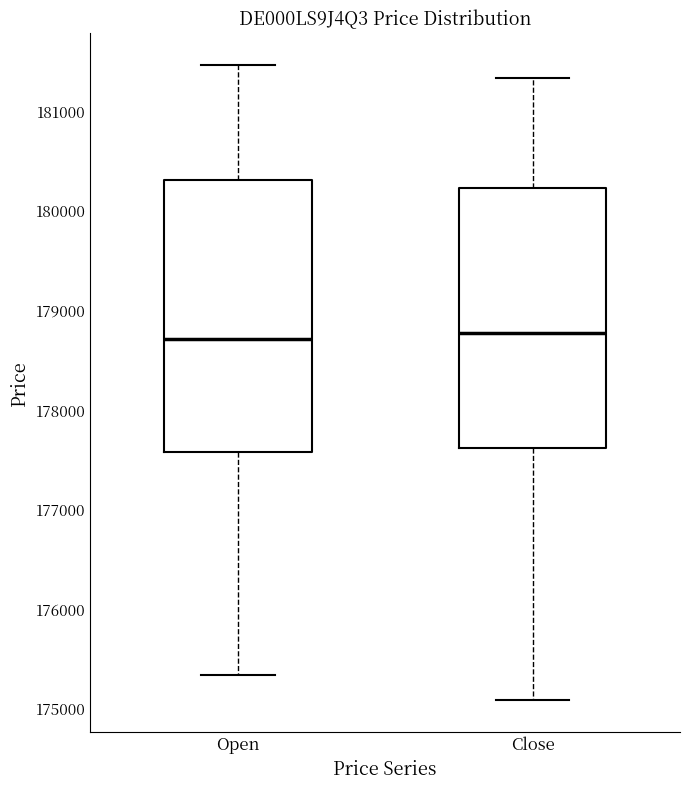

Reading left to right, transcribe this box plot: for each box, give where its median line is, the range the box spans, and where its two whiskers end, as read against the y-axis. The values are not printed on the chart, so give them approximately, as read against the axis.

Open: median 178700, box 177600 to 180300, whiskers 175300 to 181500
Close: median 178800, box 177600 to 180200, whiskers 175100 to 181300